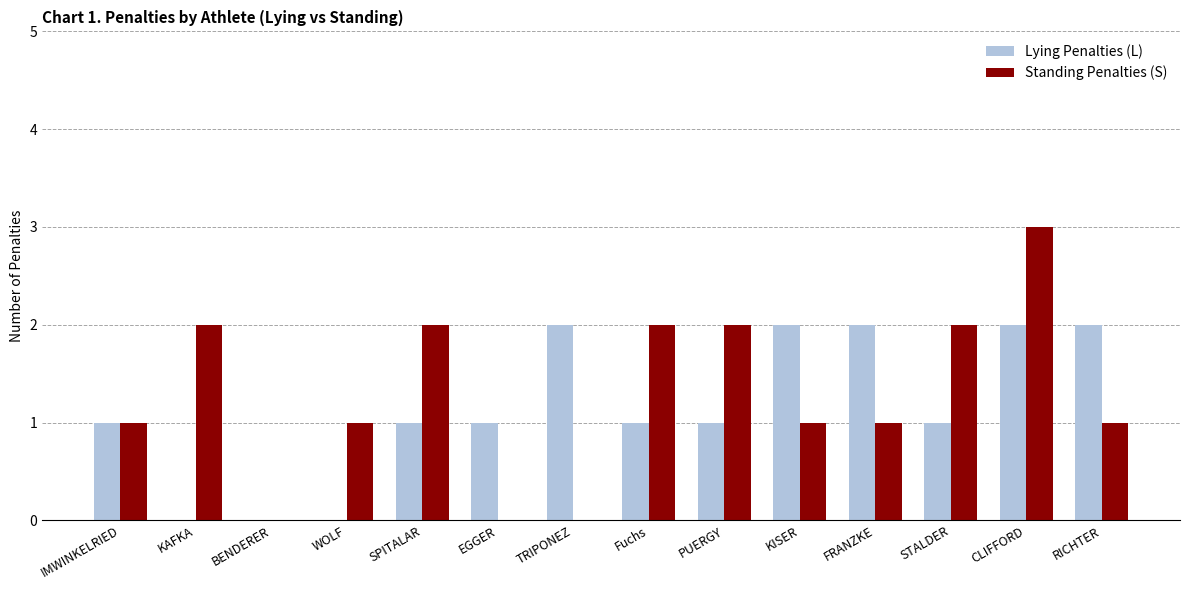

Is the value of Lying Penalties (L) at TRIPONEZ greater than the value of Standing Penalties (S) at FRANZKE?

Yes